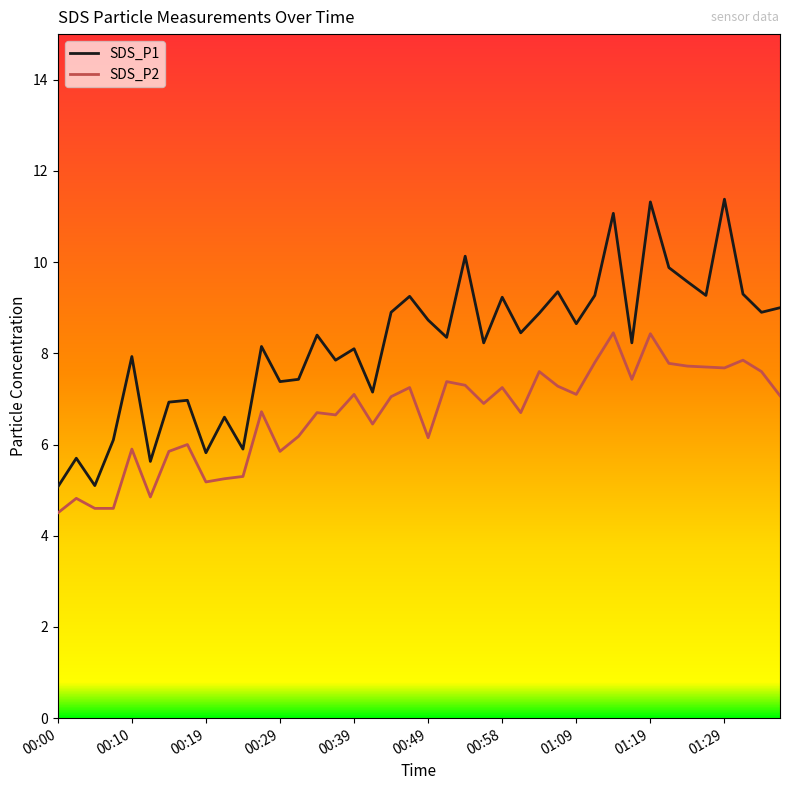

Which series has the largest total across all categories?

SDS_P1